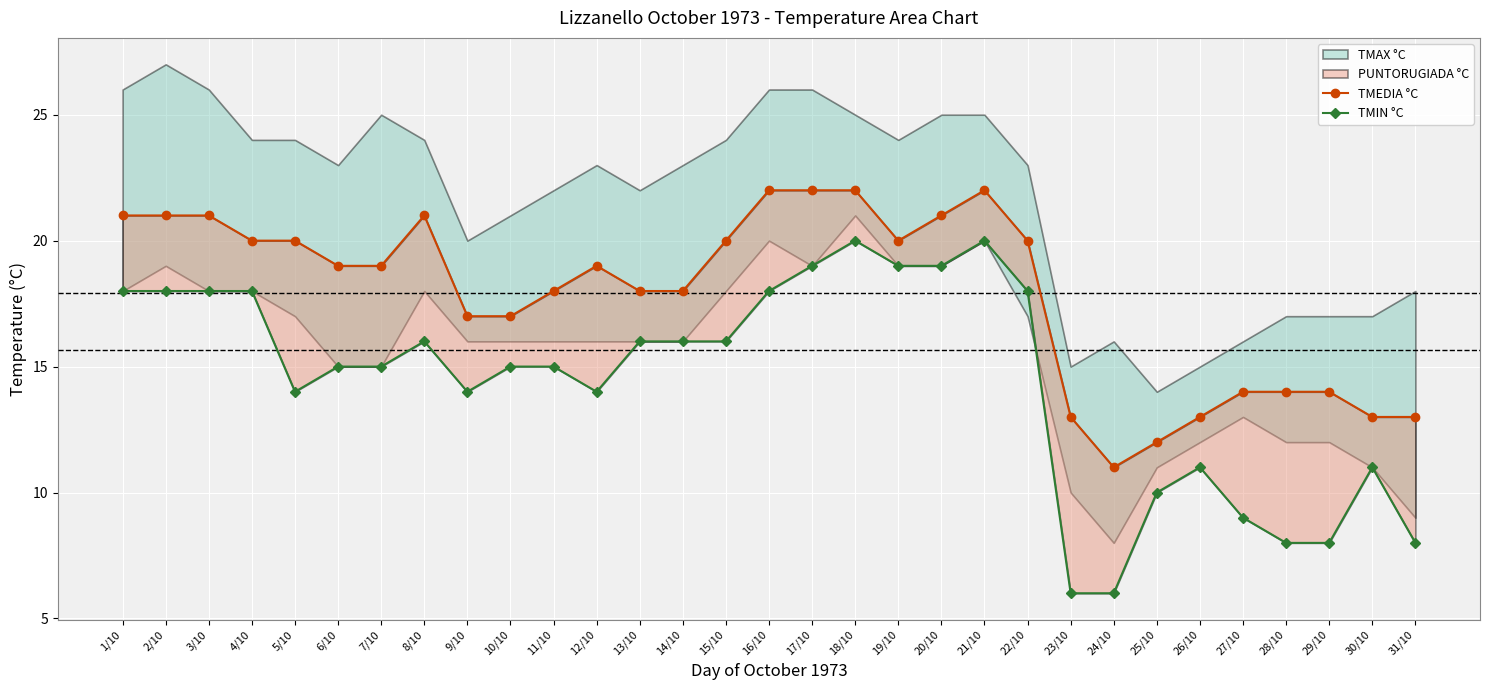

True or false: TMEDIA °C and TMIN °C cross at least once.

False